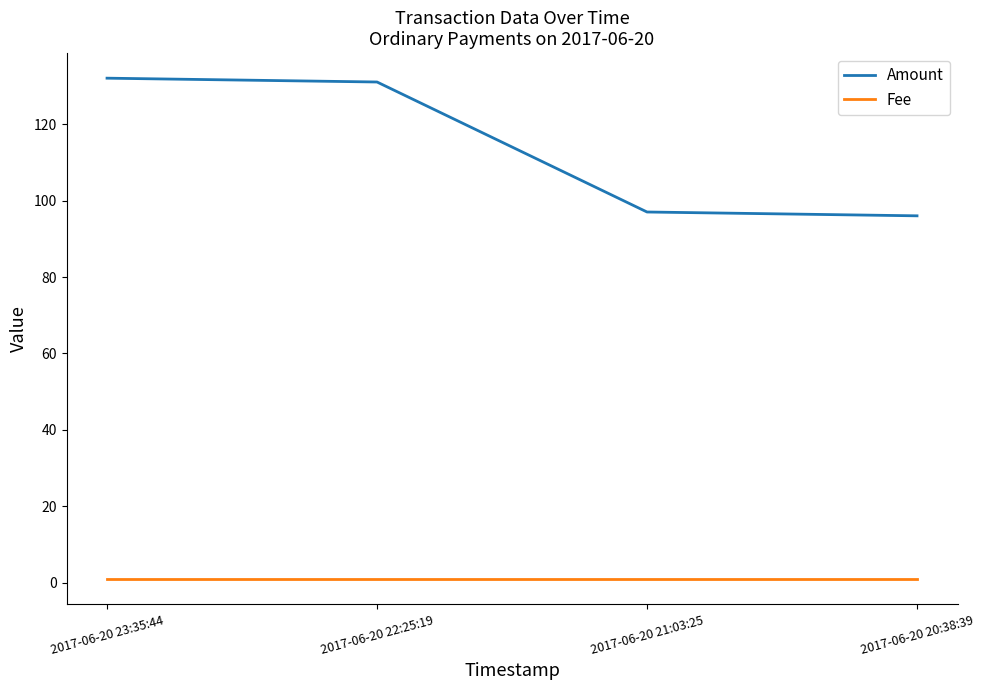

True or false: Amount and Fee intersect in this chart.

False